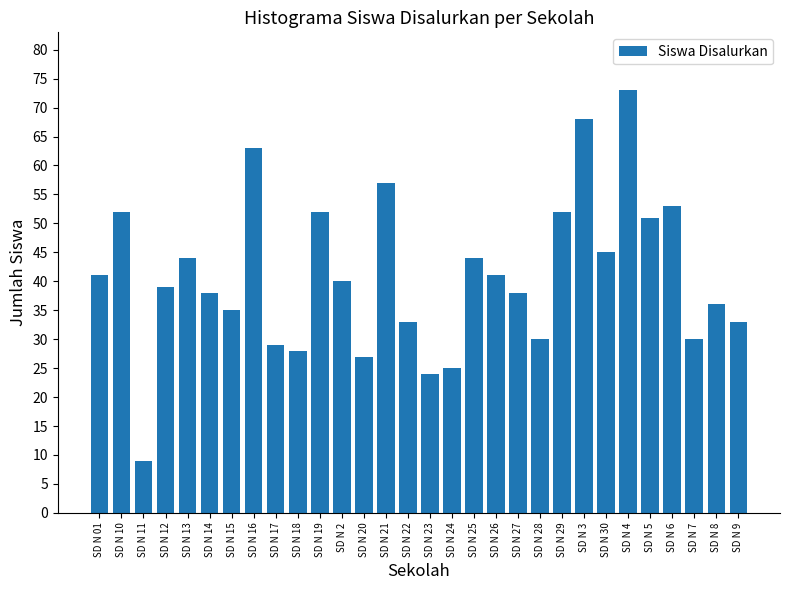

What is the label of the 2nd bar from the right?

SD N 8